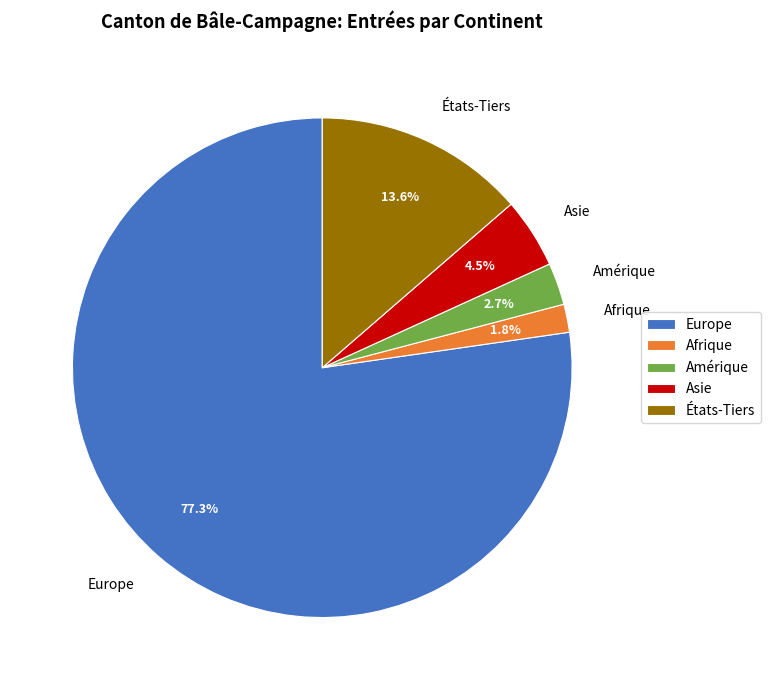

Does any single category account for the majority?

Yes